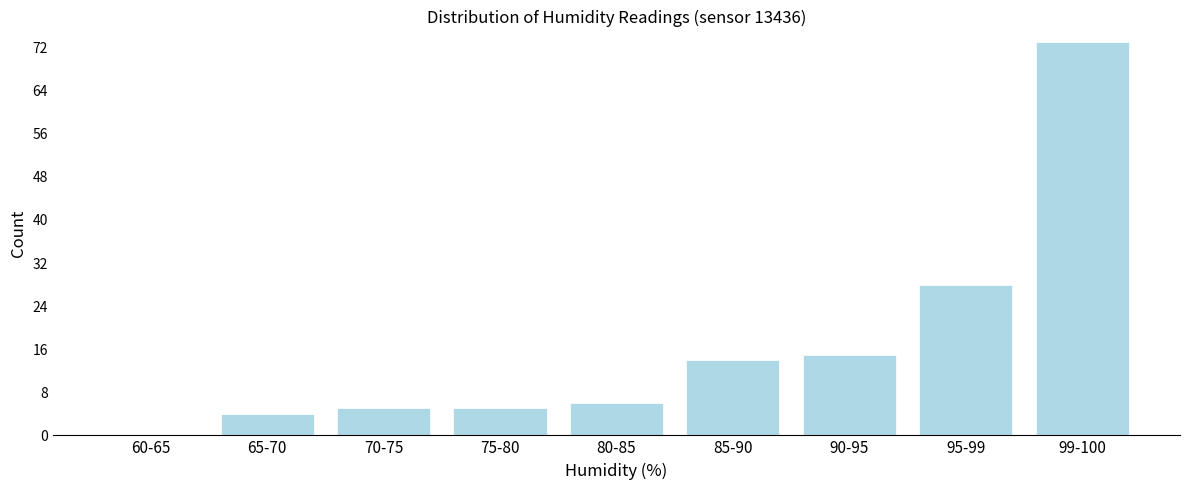

Reading left to right, transcribe all the data shown in this chart.

60-65=0	65-70=4	70-75=5	75-80=5	80-85=6	85-90=14	90-95=15	95-99=28	99-100=73